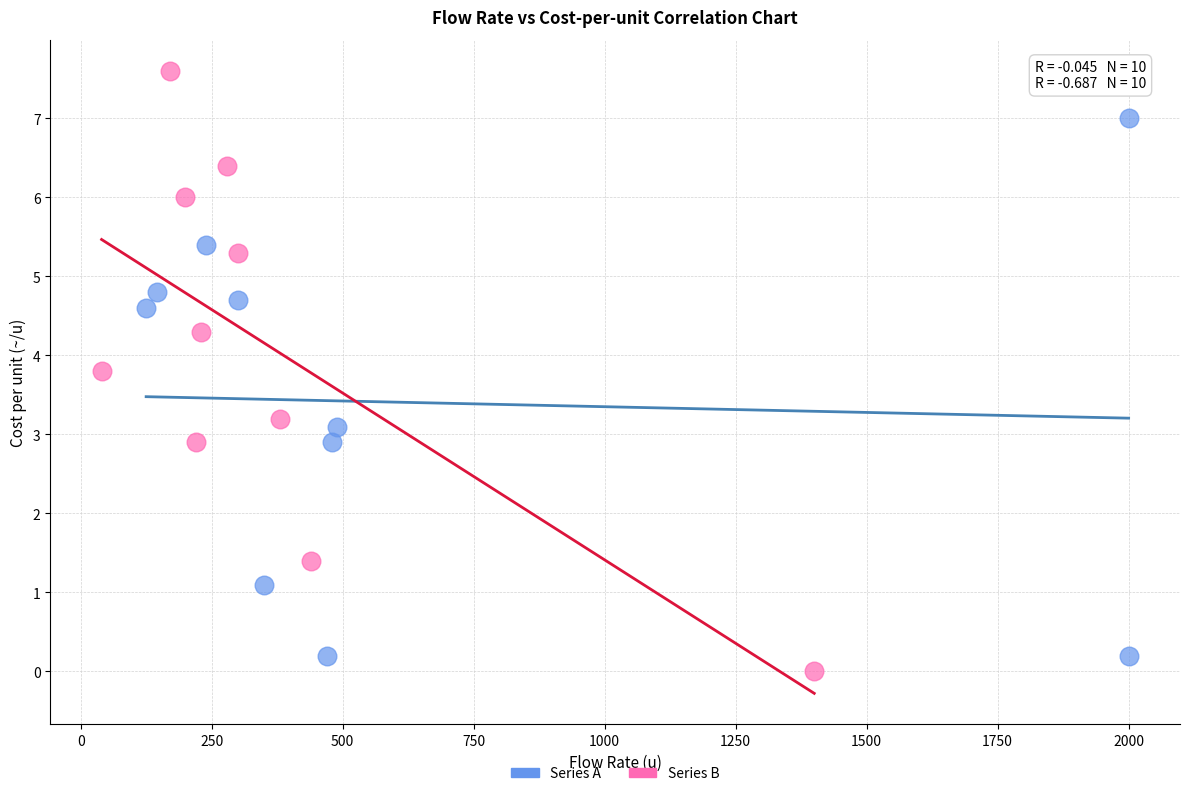

Which series has the widest spread of Y values?

Series B